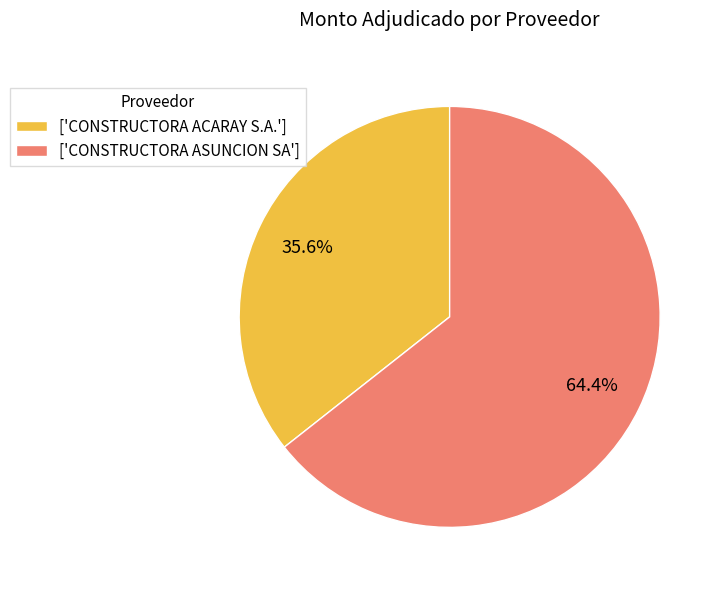

Rank the categories by value from highest to lowest.

['CONSTRUCTORA ASUNCION SA'], ['CONSTRUCTORA ACARAY S.A.']